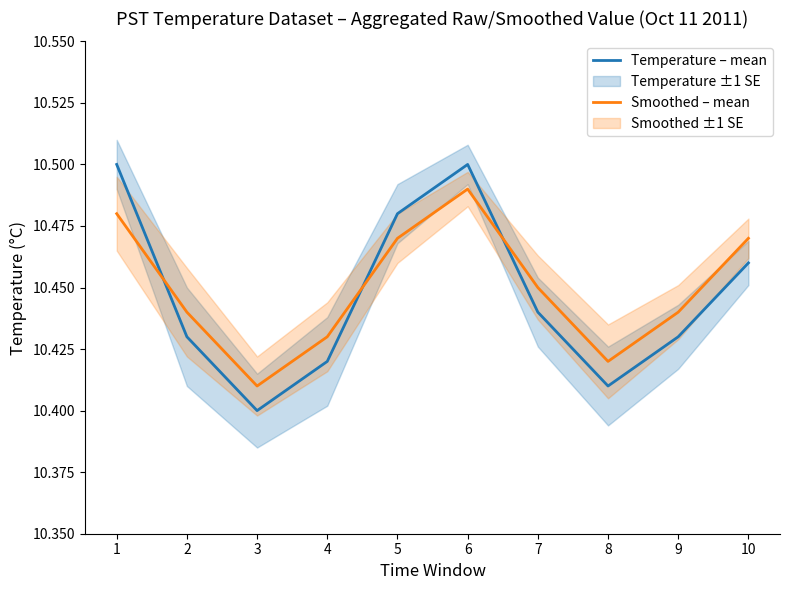

True or false: Smoothed – mean and Temperature – mean intersect in this chart.

True